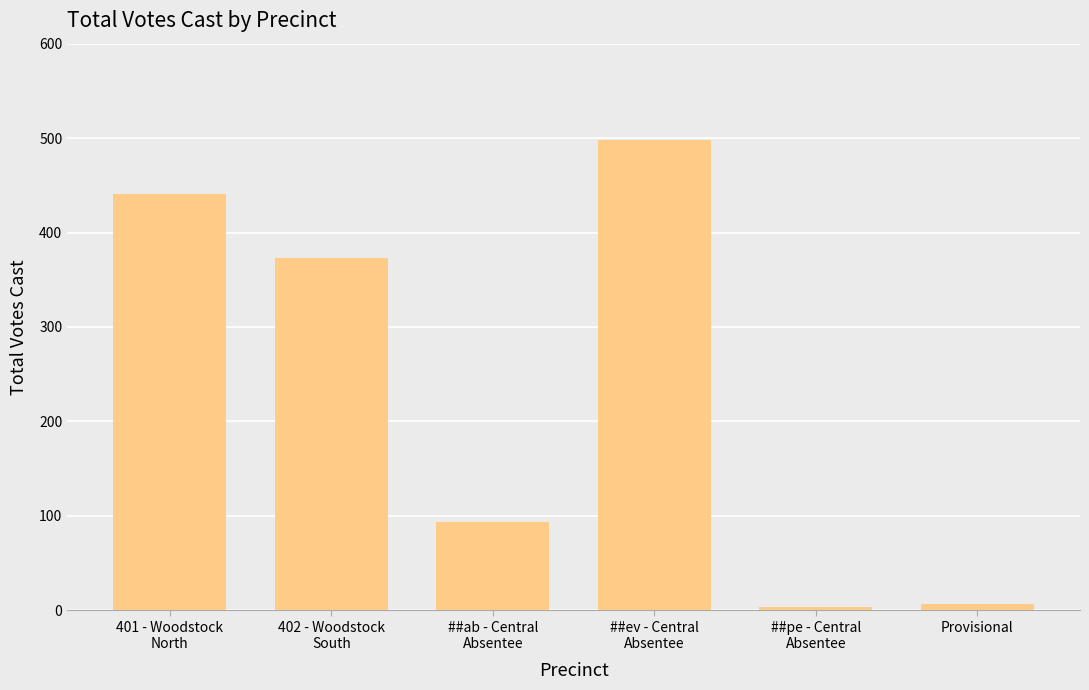

The chart shows a value of 36 at ##ab - Central
Absentee. True or false?

False